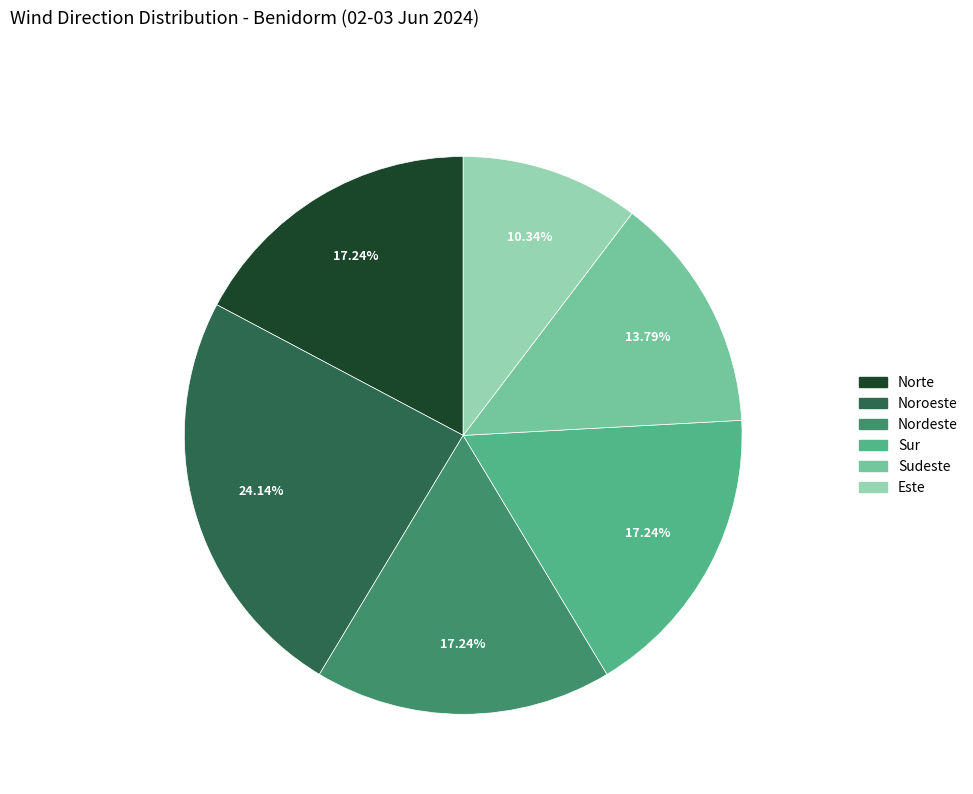

What is the largest slice in the pie chart?

Noroeste